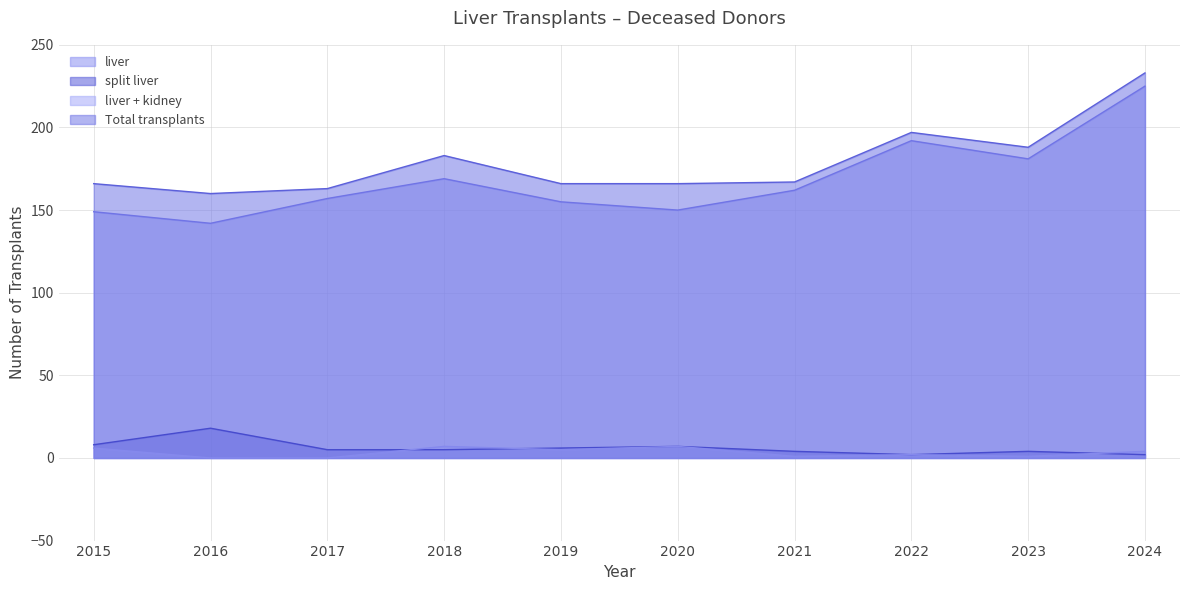

True or false: liver and split liver cross at least once.

False